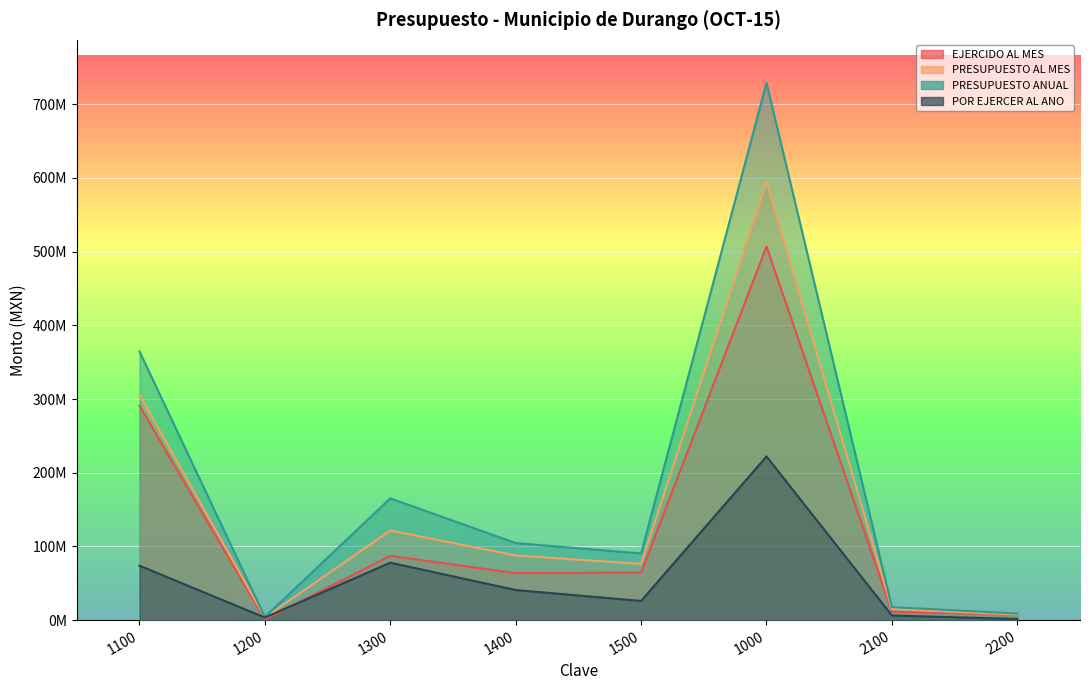

True or false: PRESUPUESTO ANUAL and POR EJERCER AL ANO cross at least once.

False